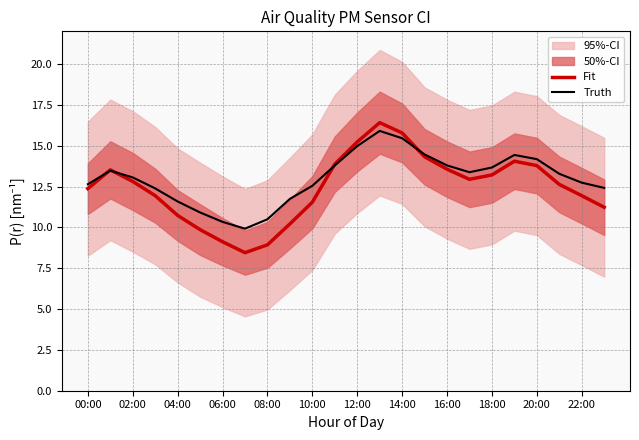

What is the difference between the maximum and minimum values in the Truth series?

6.0